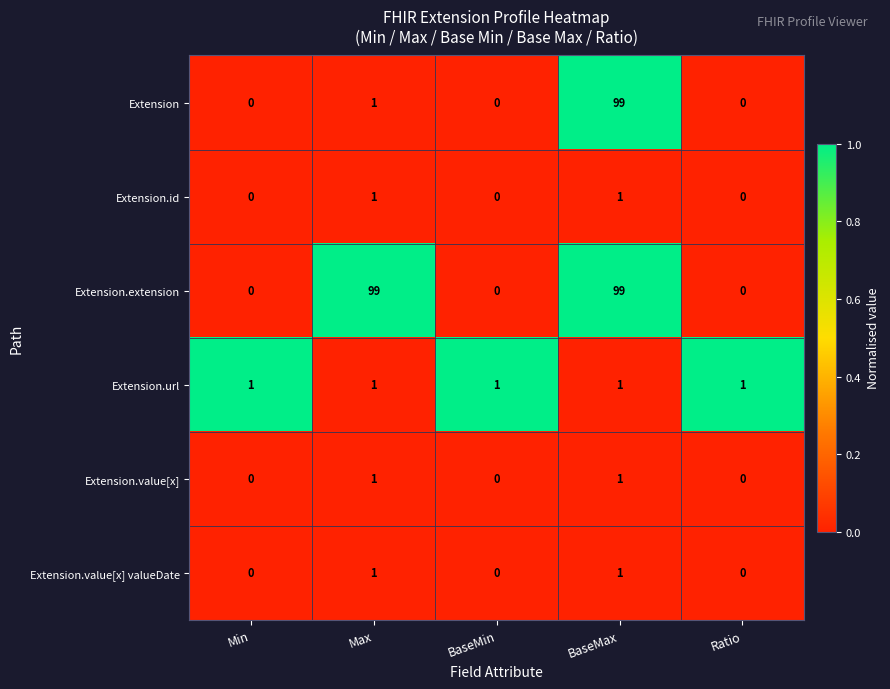

What is the average value of the Extension series?

20